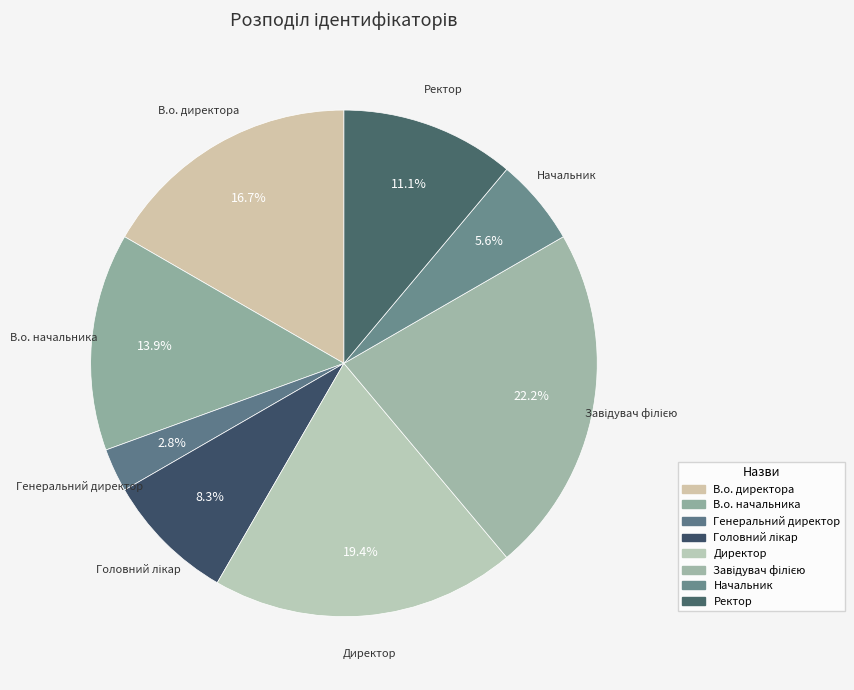

What percentage is the В.о. начальника slice, to the nearest percent?

14%